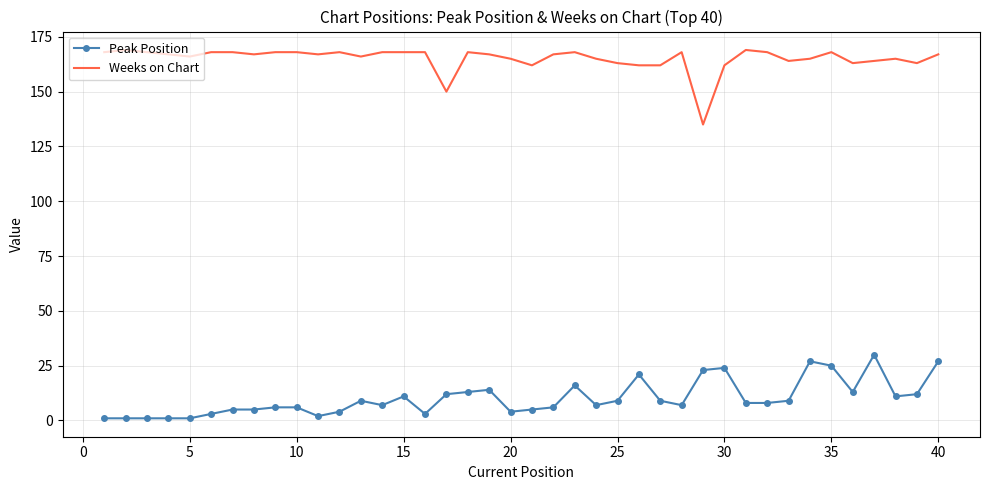

Which series has the largest total across all categories?

Weeks on Chart